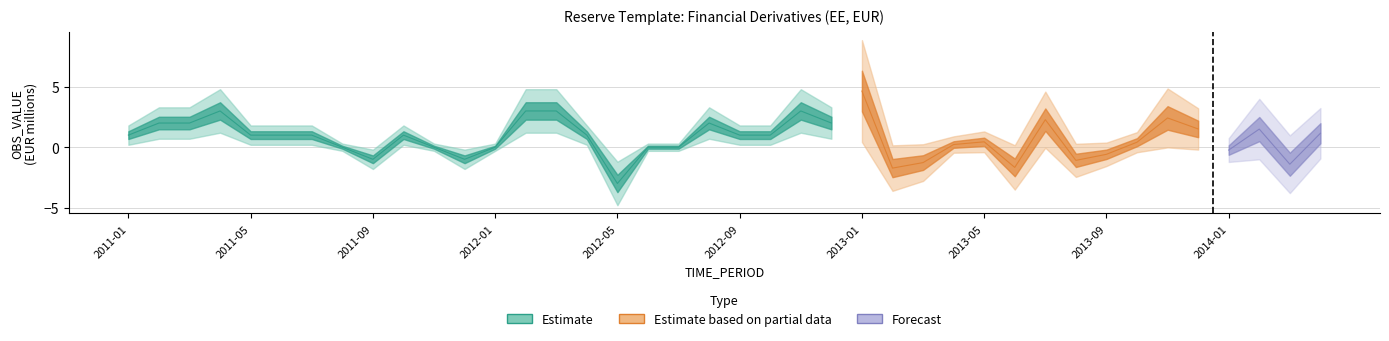

True or false: the data shows 1.0 at 2011-05.

True